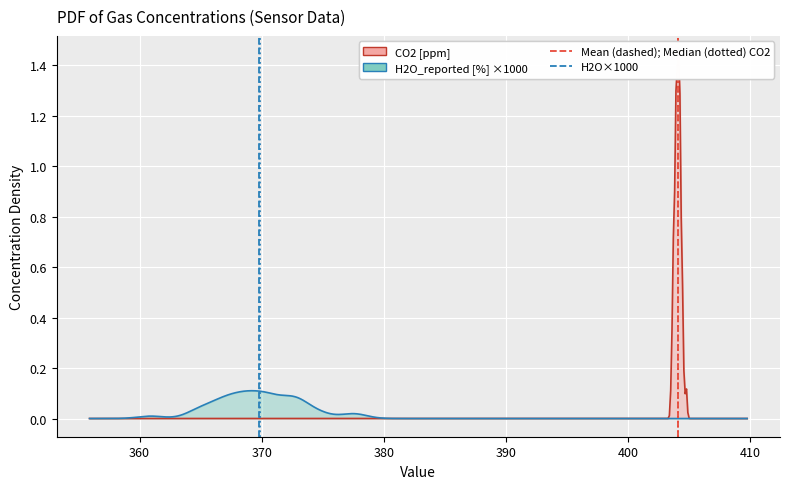

How many lines are shown in the chart?

4